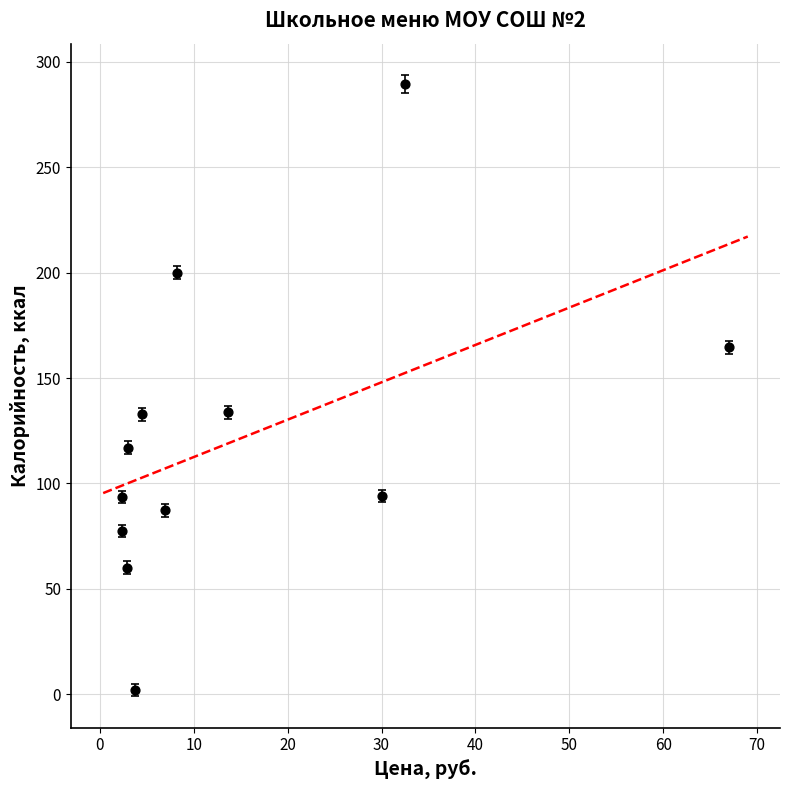

What is the average Y value?

121.0